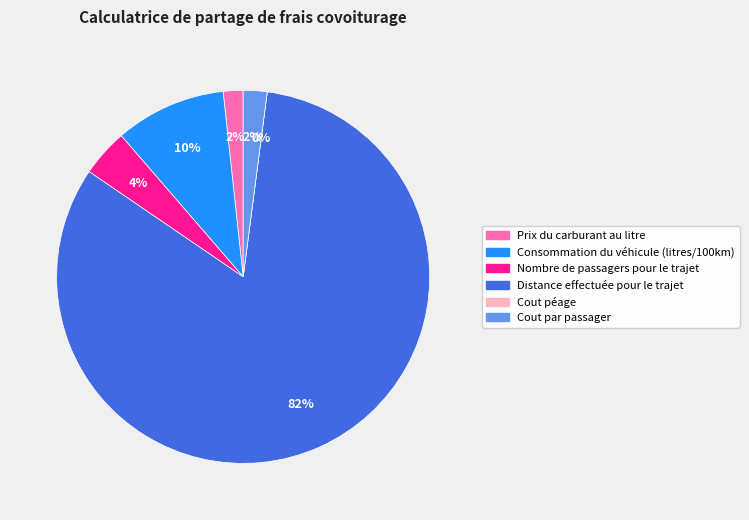

To the nearest percent, what is the difference between the largest and smallest slice percentages?

82%